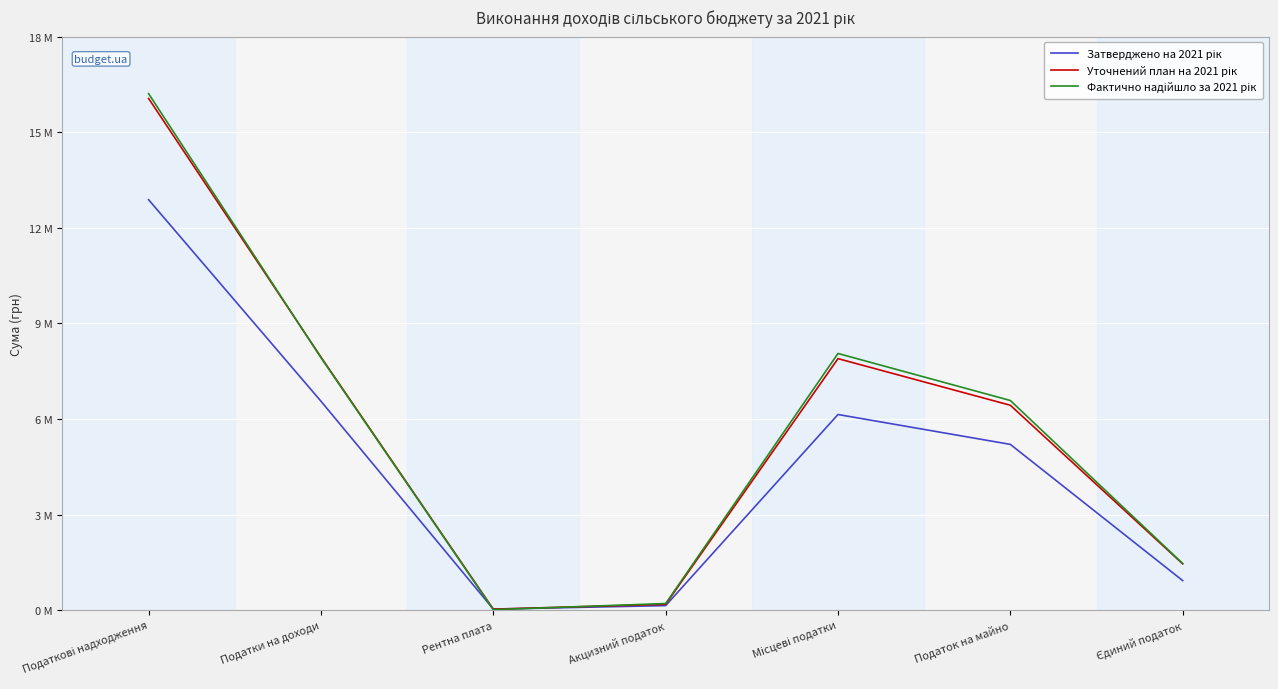

Does the chart have visible grid lines?

Yes